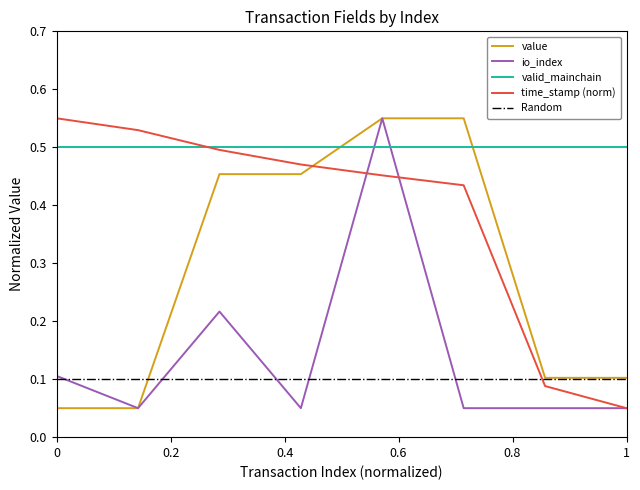

What is the difference between the maximum and minimum values in the io_index series?

0.5